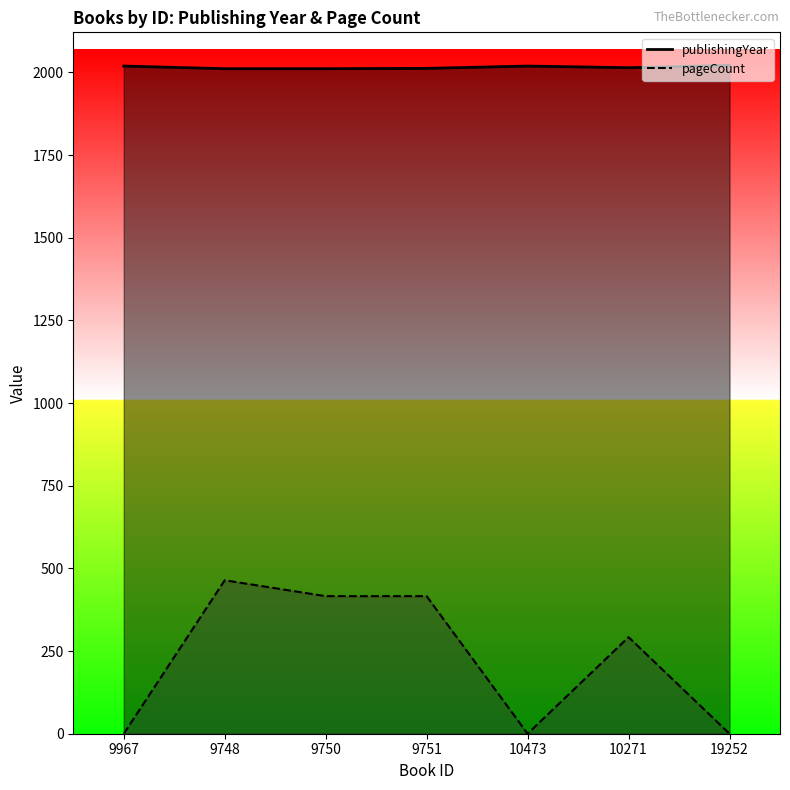

At which label does publishingYear reach its minimum?

9748